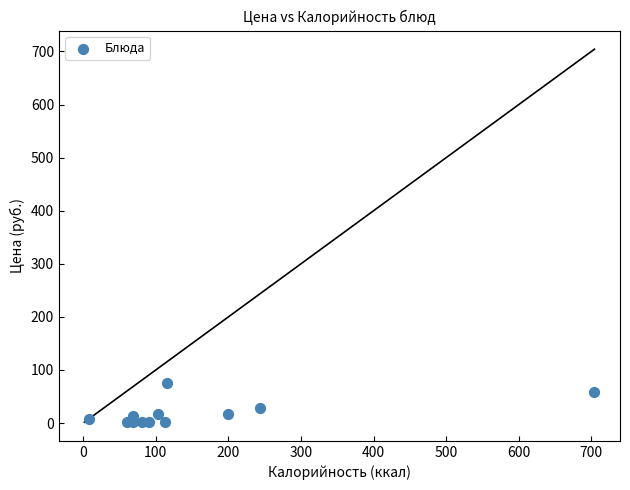

What Y value in the scatter plot is closest to 38?

28.6